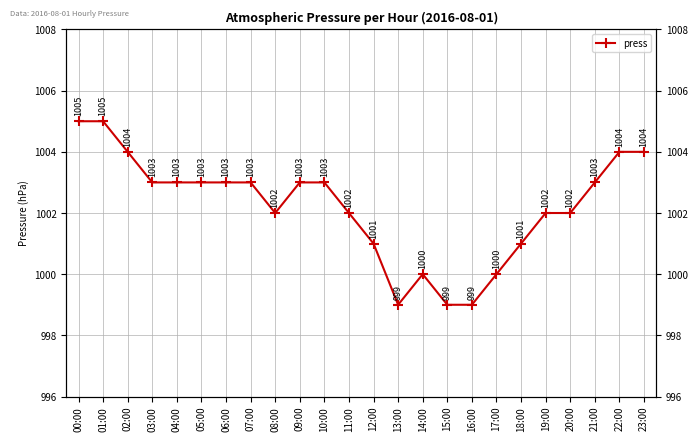

Does the chart display data point markers on the line(s)?

Yes